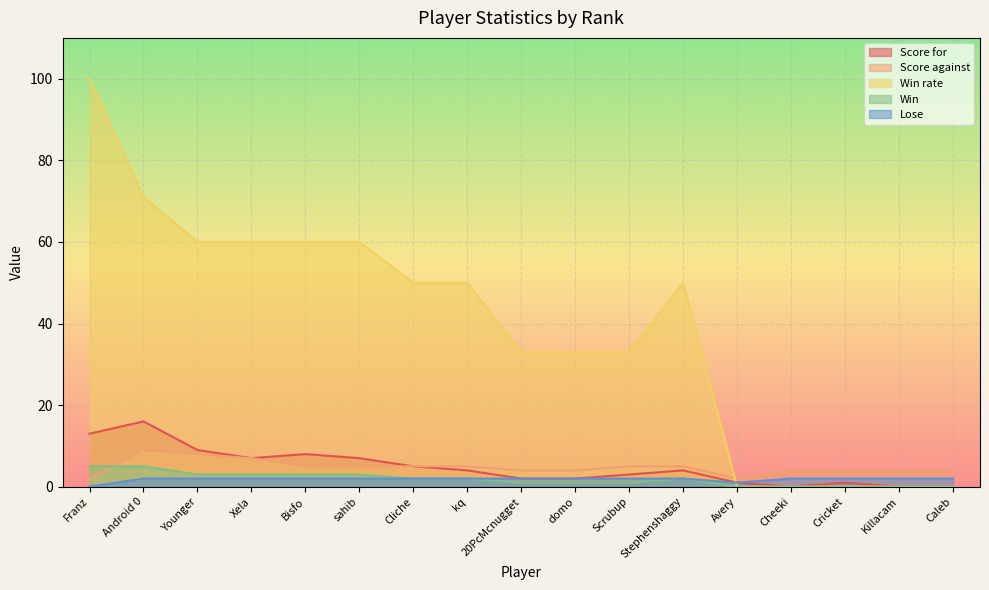

What is the sum of all Win values?

31